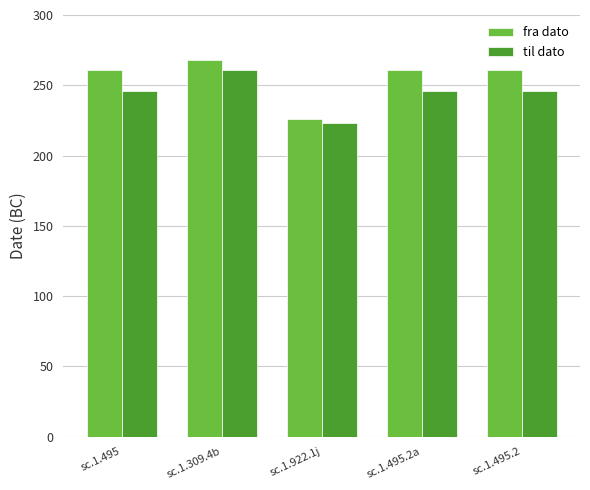

Reading right to left, extract all data points from this chart.

fra dato: sc.1.495.2=261	sc.1.495.2a=261	sc.1.922.1j=226	sc.1.309.4b=268	sc.1.495=261
til dato: sc.1.495.2=246	sc.1.495.2a=246	sc.1.922.1j=223	sc.1.309.4b=261	sc.1.495=246